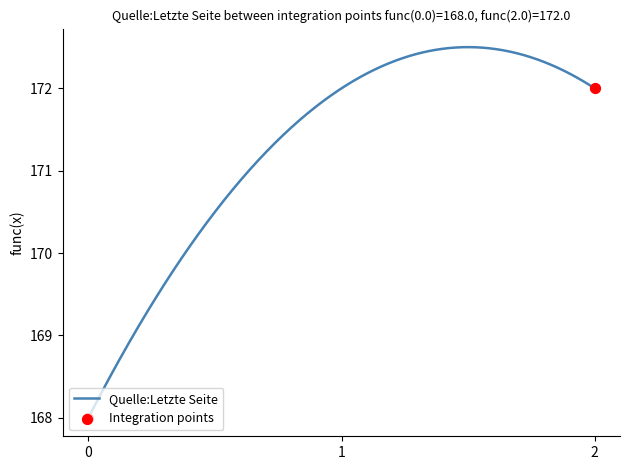

What is the difference between the maximum and minimum values?

4.5